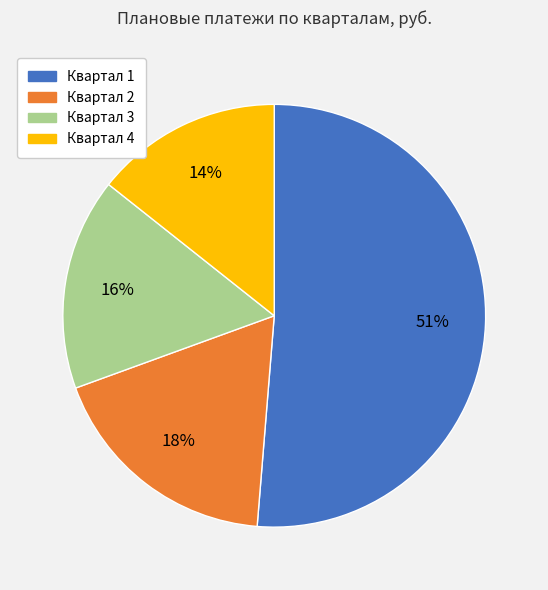

How many slices are in this pie chart?

4